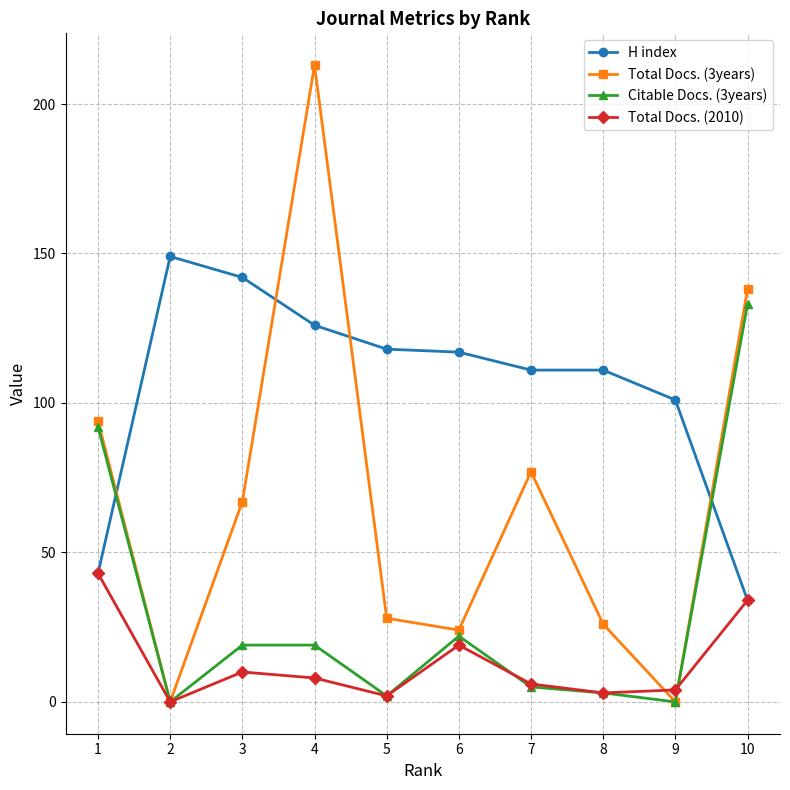

The Total Docs. (2010) series shows 22 at 2. True or false?

False